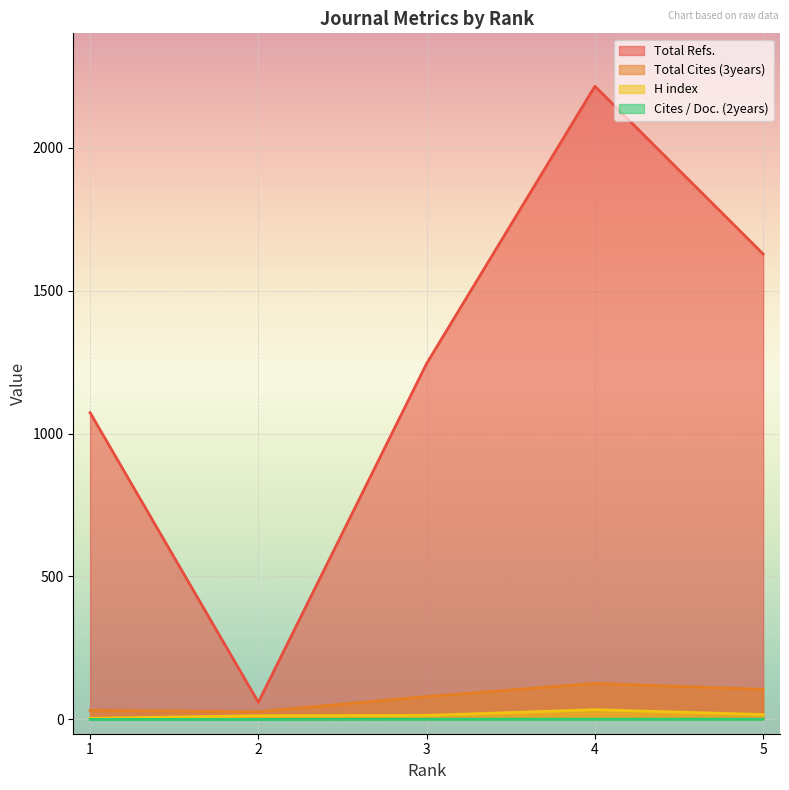

What is the value of the Cites / Doc. (2years) point at the 4th from the left?

1